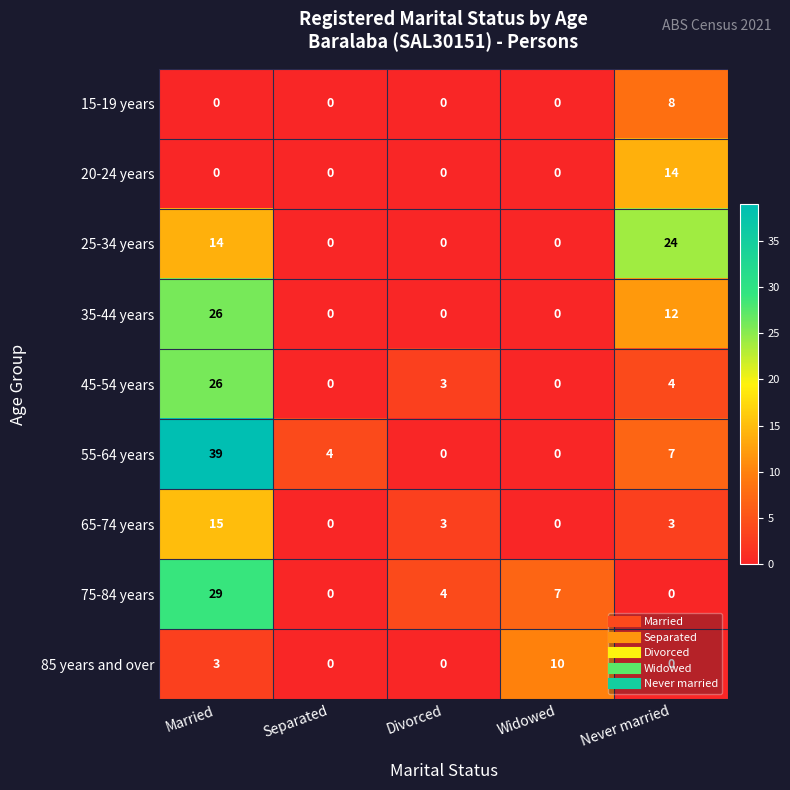

What is the average value of the 65-74 years series?

4